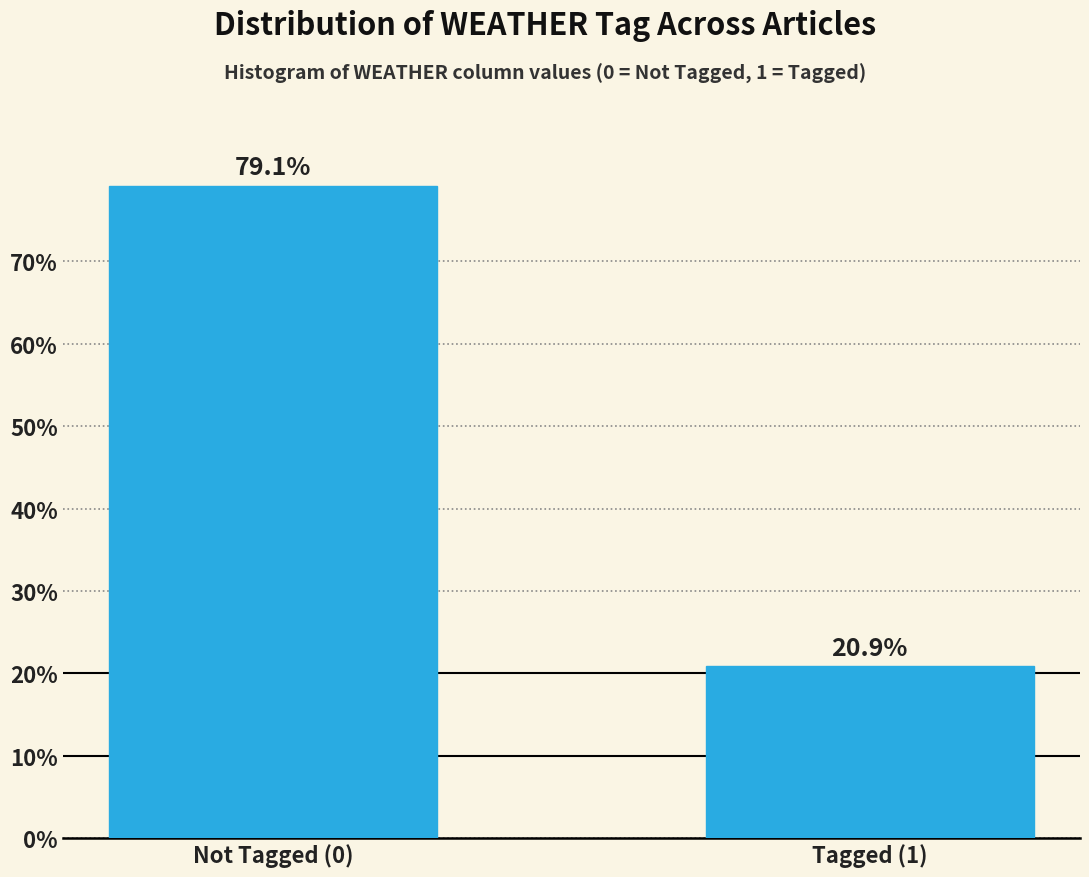

Reading left to right, list all the values displayed in this chart.

Not Tagged (0)=79.1	Tagged (1)=20.9